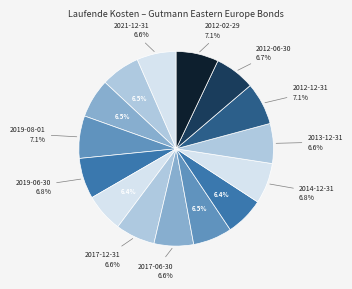

Is there a majority slice in this chart?

No